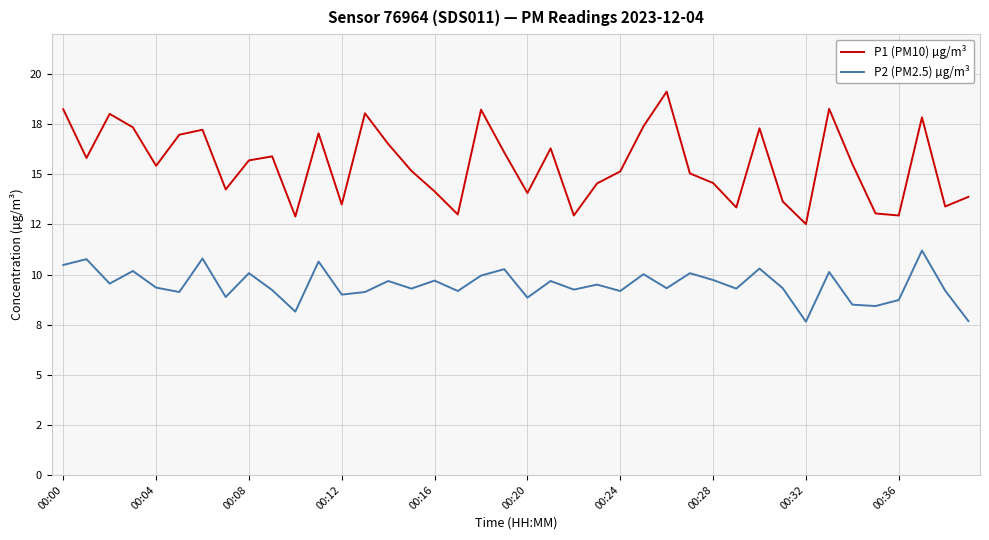

Rank the series by their maximum value, from lowest to highest.

P2 (PM2.5) µg/m³, P1 (PM10) µg/m³